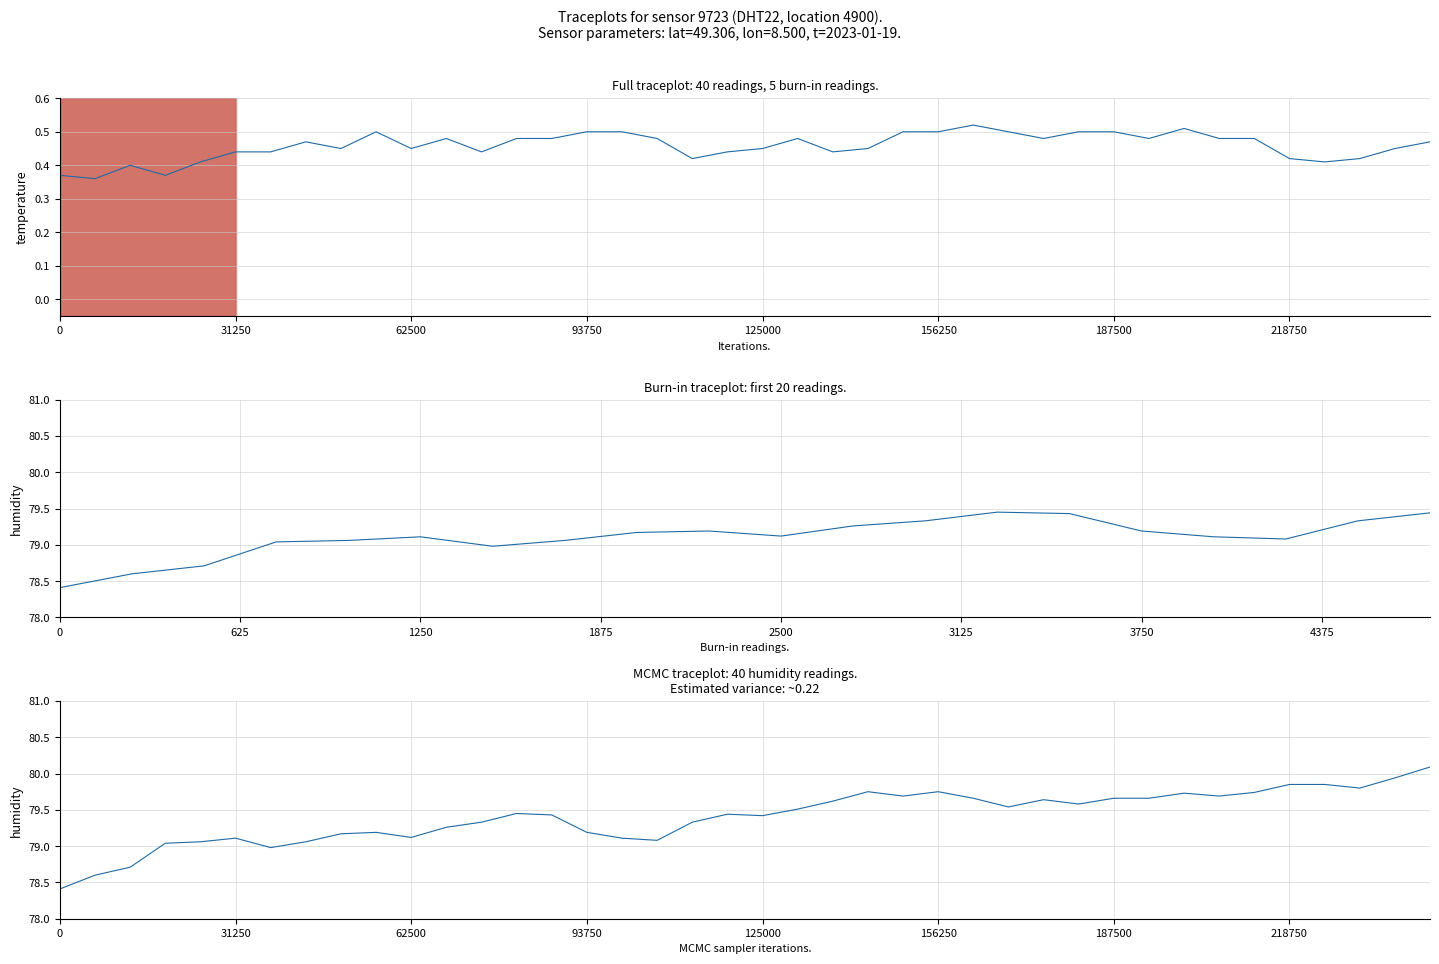

How many data points does each series have?

40